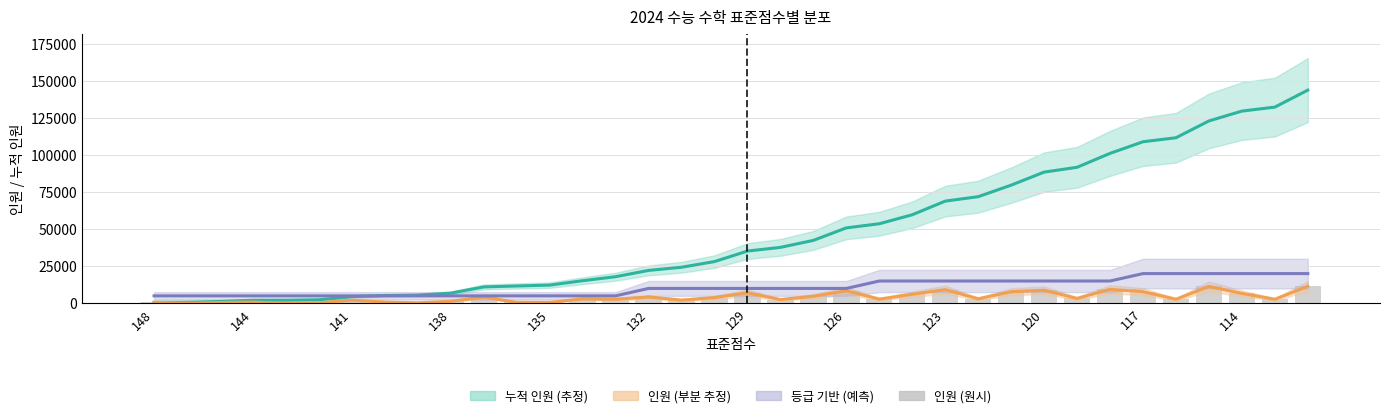

How many groups of bars are there?

36